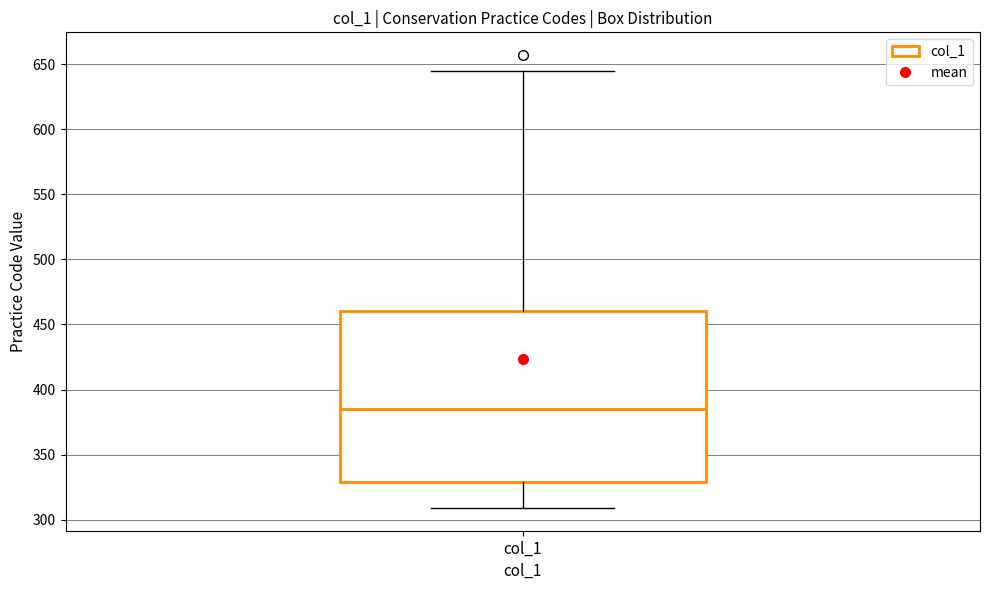

Transcribe this box plot: give where the median line is, the range the box spans, and where the two whiskers end, as read against the y-axis. The values are not printed on the chart, so give them approximately, as read against the axis.

median 385, box 330 to 460, whiskers 310 to 645